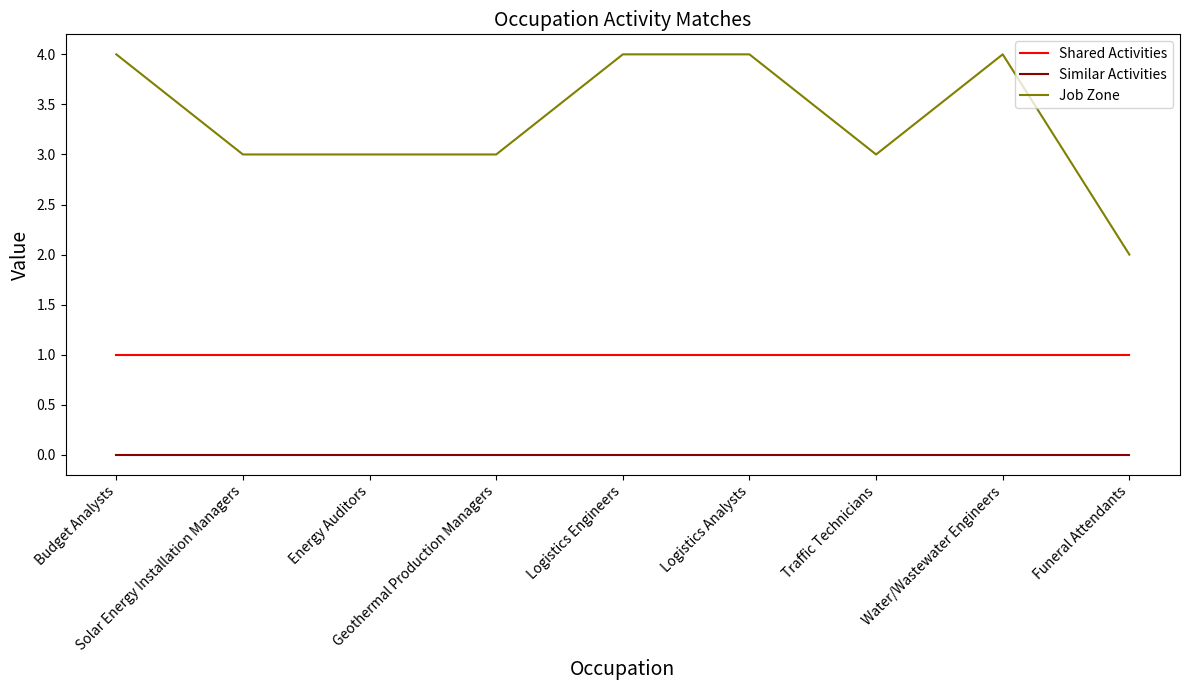

Count the number of categories in the chart.

9